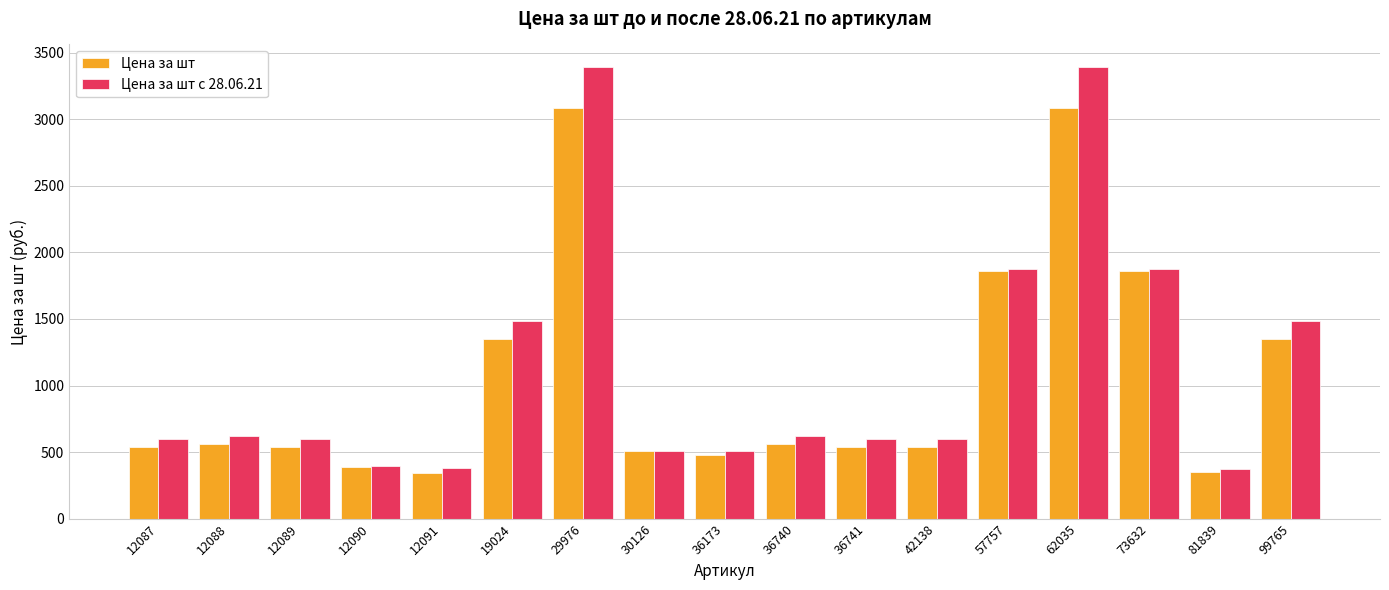

List the series in order of their peak value, highest first.

Цена за шт с 28.06.21, Цена за шт